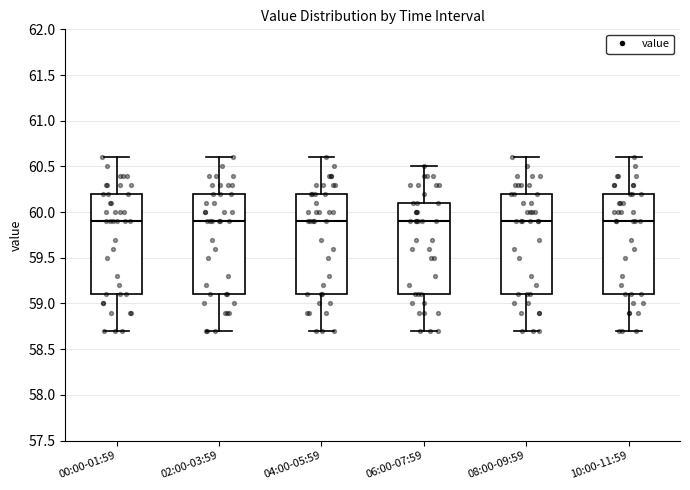

Where does the median line of the box for 06:00-07:59 sit on the y-axis? The values are not printed on the chart, so give them approximately, as read against the axis.

59.9